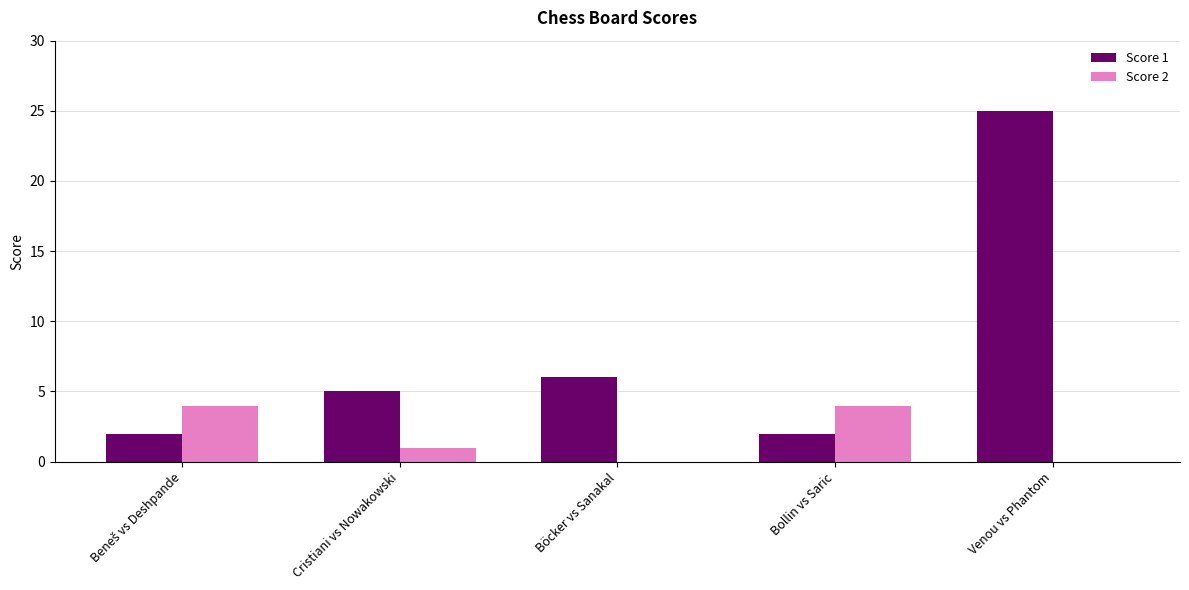

What is the spread (max minus min) of values at Cristiani vs Nowakowski?

4